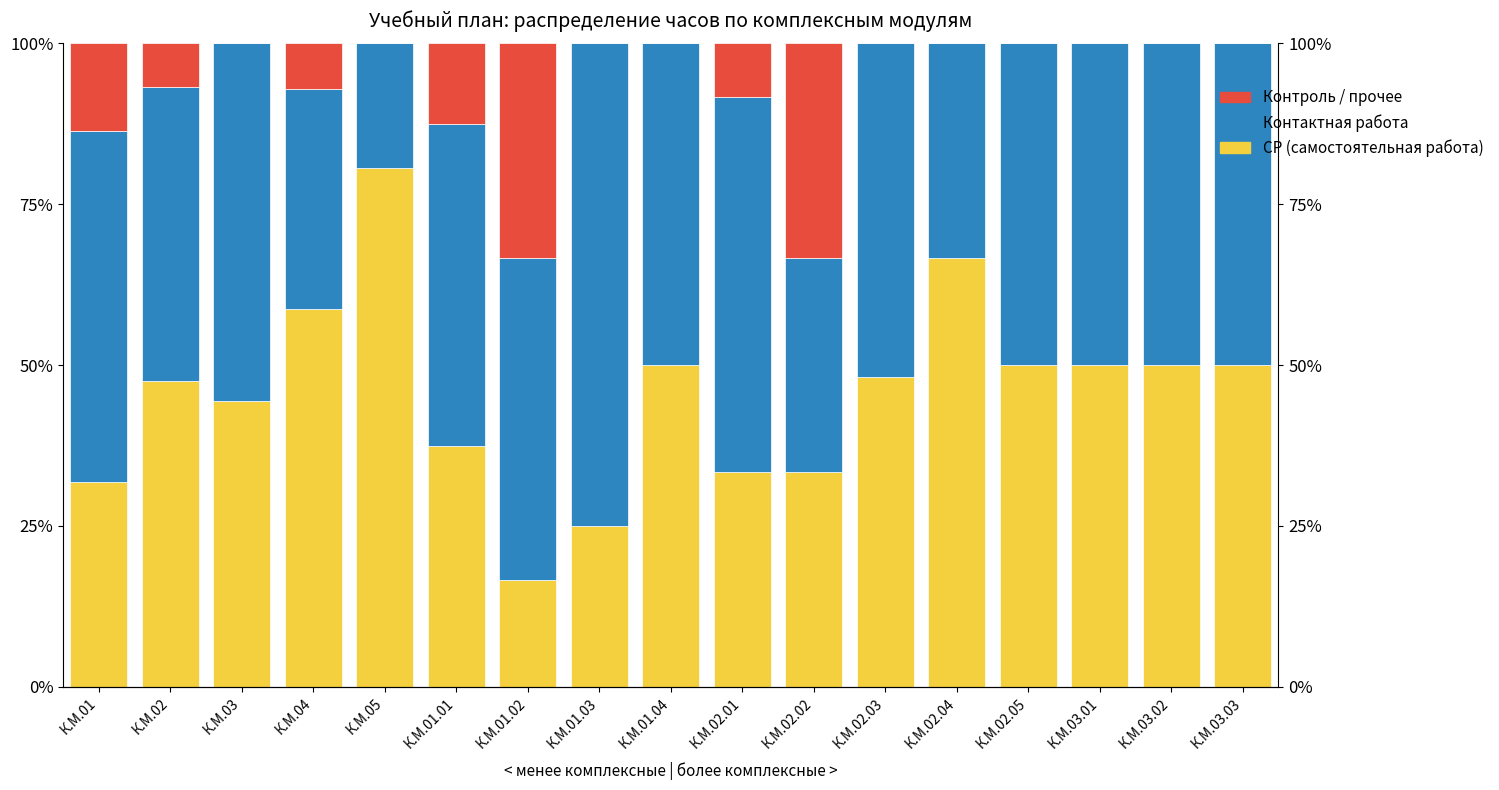

Is the value of Контактная работа at К.М.05 greater than the value of СР (самостоятельная работа) at К.М.02?

No